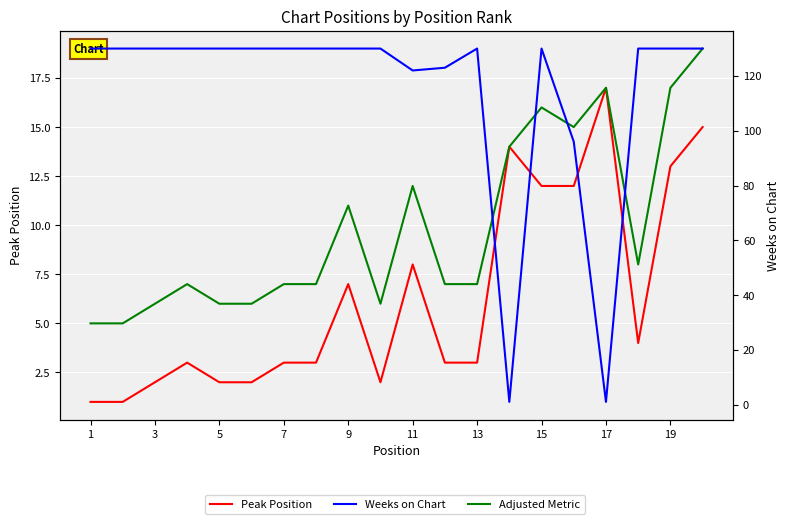

The Weeks on Chart series shows 190 at 5. True or false?

False